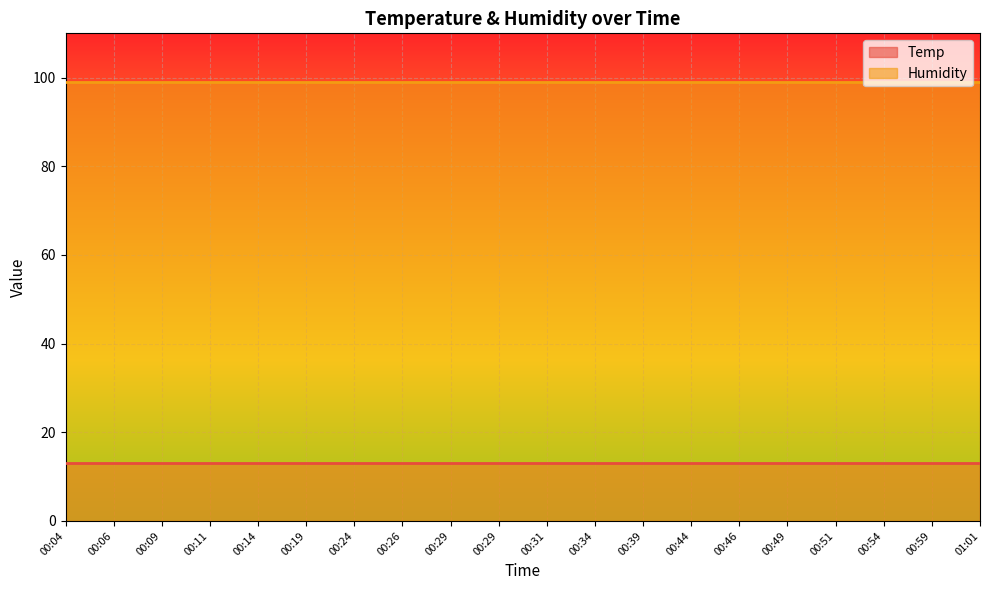

True or false: Humidity has a value of 158 at 01:01.

False